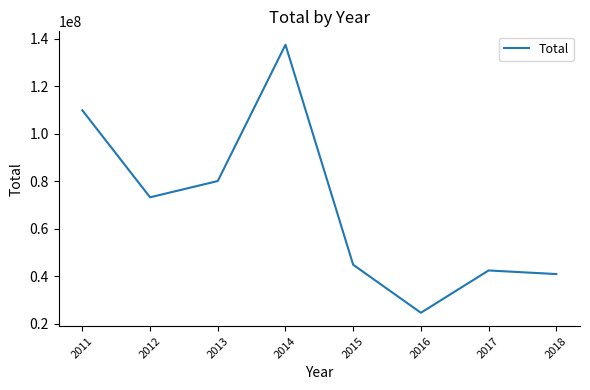

List the labels in order of value, largest first.

2014, 2011, 2013, 2012, 2015, 2017, 2018, 2016